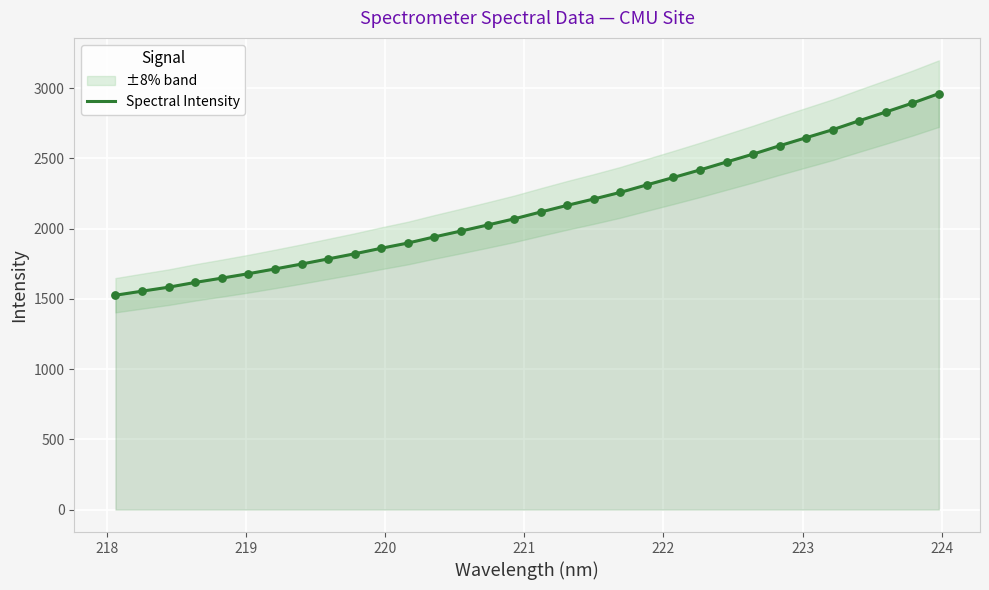

What is the maximum value for Spectral Intensity?

2960.2